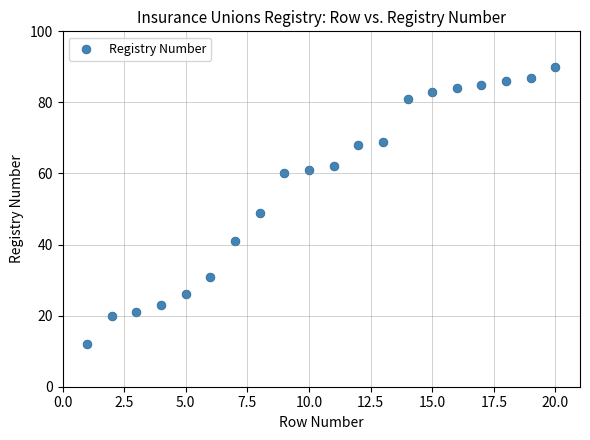

What Y value in the scatter plot is closest to 51?

49